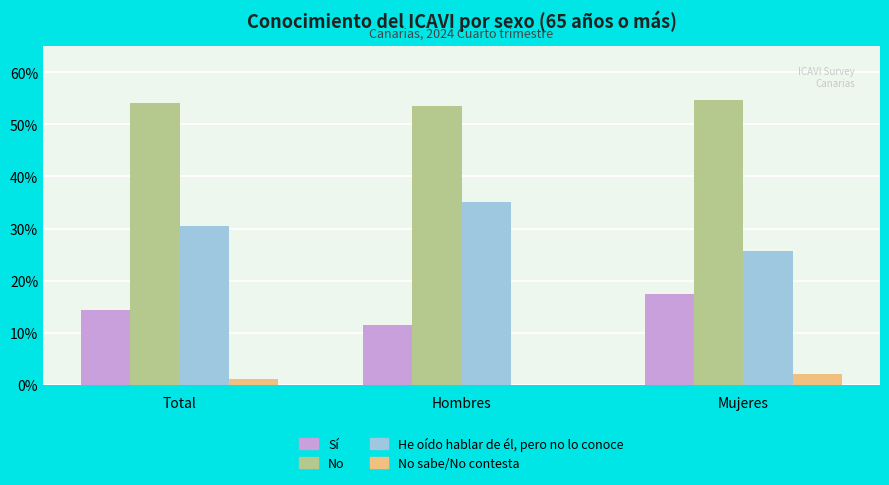

Is the value of He oído hablar de él, pero no lo conoce at Hombres greater than the value of Sí at Mujeres?

Yes